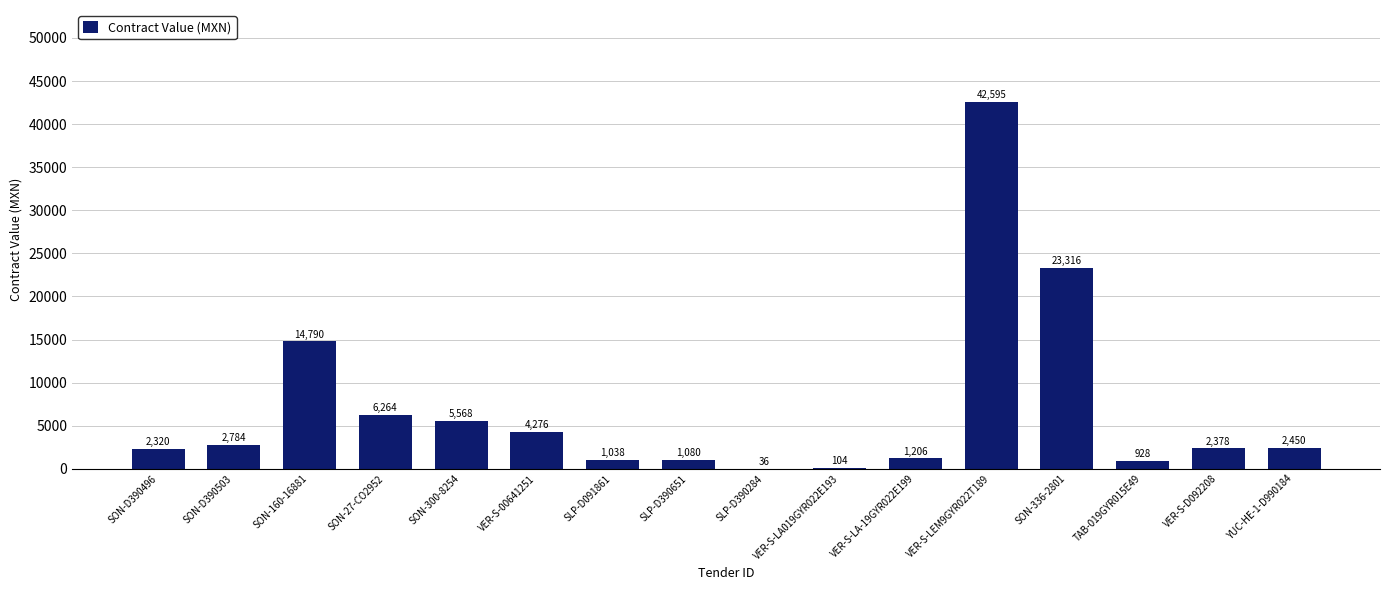

How many series are shown in this chart?

1